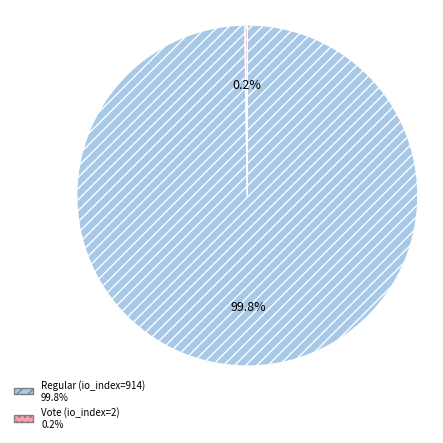

To the nearest percent, what portion does Regular (io_index=914) represent?

100%